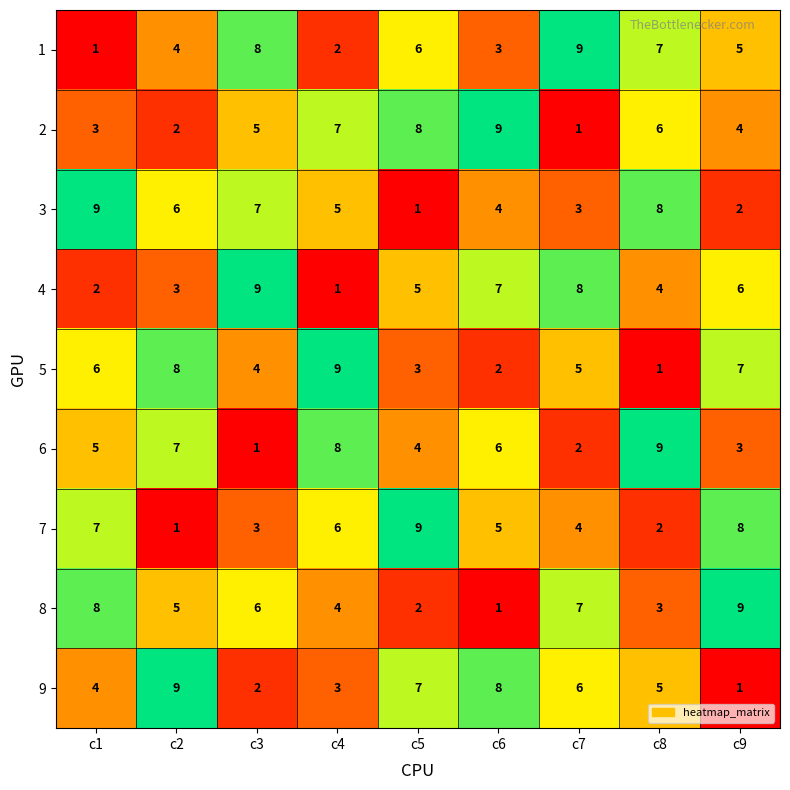

At which label does 2 reach its peak?

c6